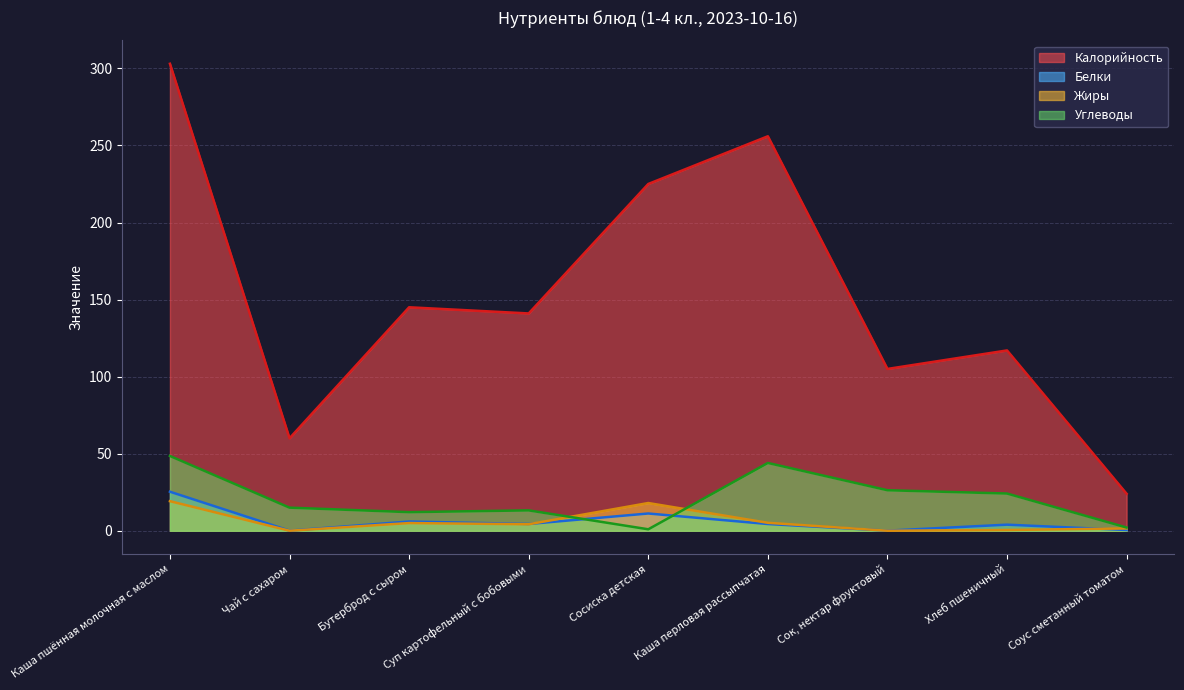

At Каша пшённая молочная с маслом, list the series in order from smallest to largest.

Жиры, Белки, Углеводы, Калорийность